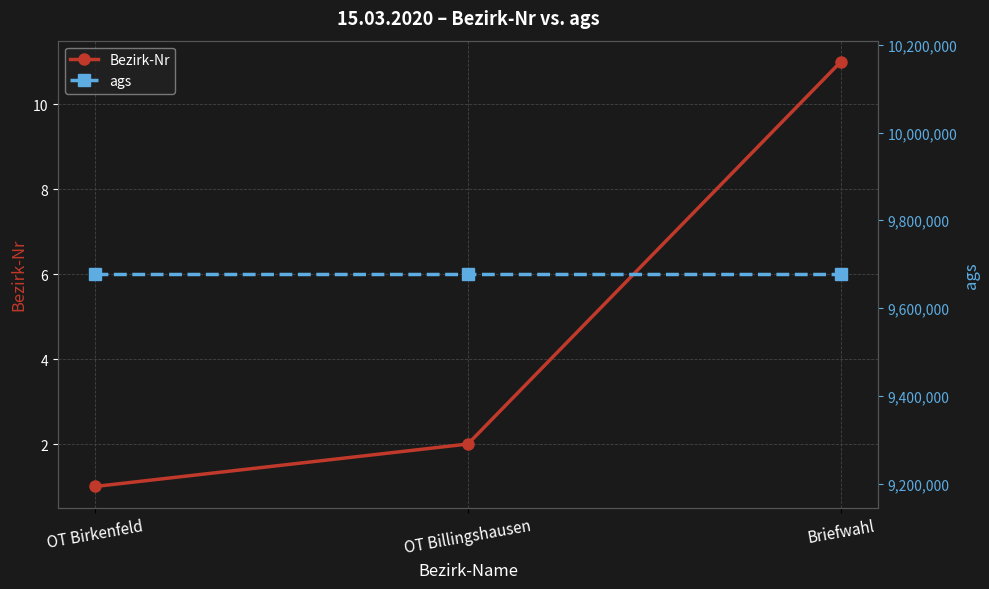

At which category is the sum across all series the highest?

Briefwahl